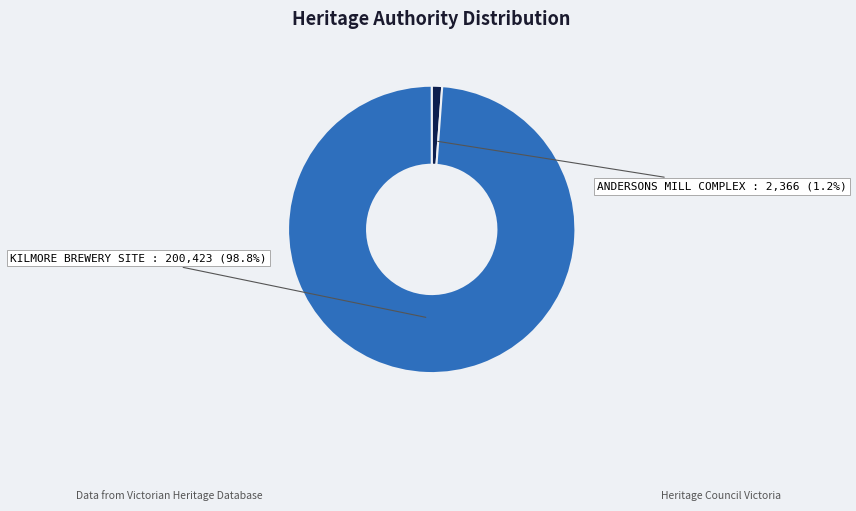

What is the largest slice in the pie chart?

KILMORE BREWERY SITE